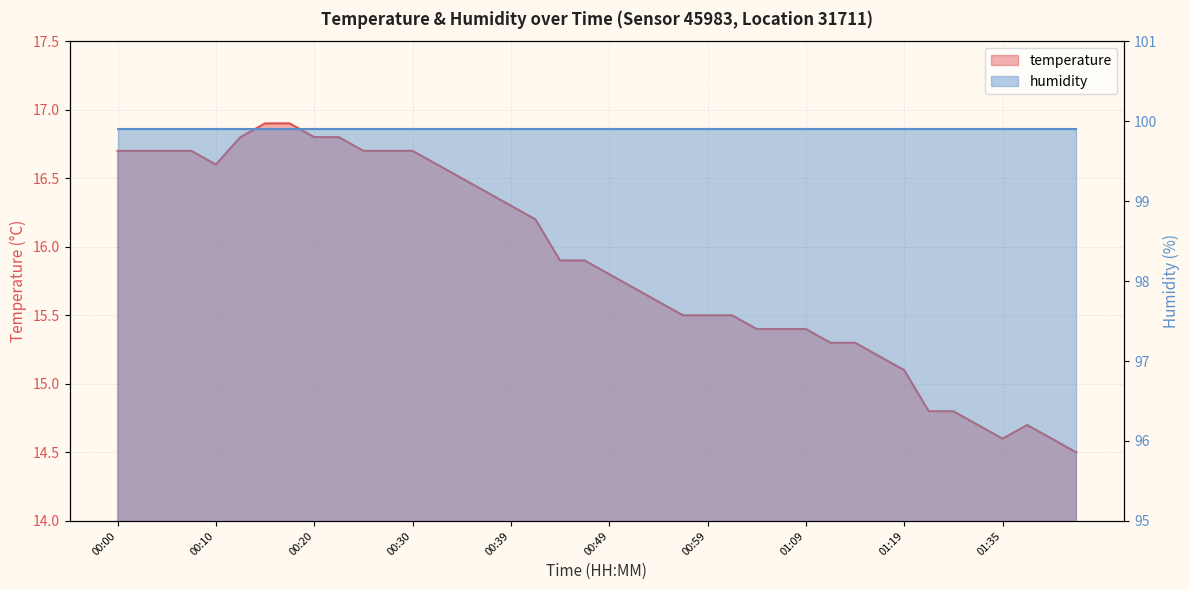

List the labels in order of value, smallest first.

01:42, 01:35, 01:40, 01:32, 01:37, 01:27, 01:30, 01:19, 01:16, 01:12, 01:14, 01:04, 01:06, 01:09, 00:56, 00:59, 01:01, 00:54, 00:51, 00:49, 00:44, 00:47, 00:42, 00:39, 00:37, 00:34, 00:10, 00:32, 00:00, 00:03, 00:05, 00:07, 00:25, 00:27, 00:30, 00:12, 00:20, 00:22, 00:15, 00:17